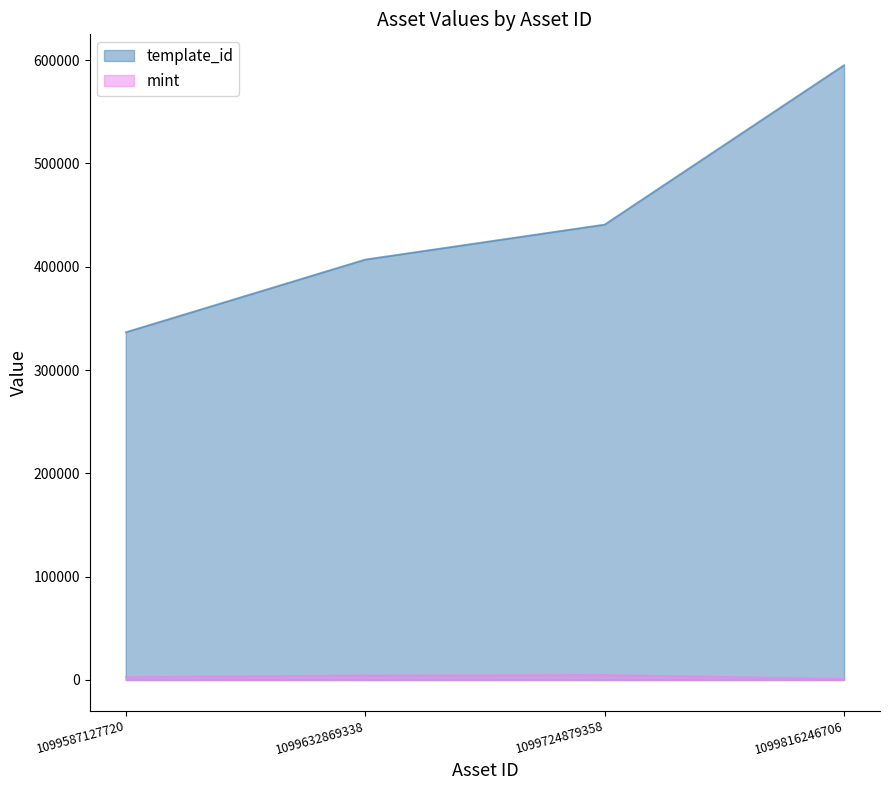

True or false: template_id and mint cross at least once.

False